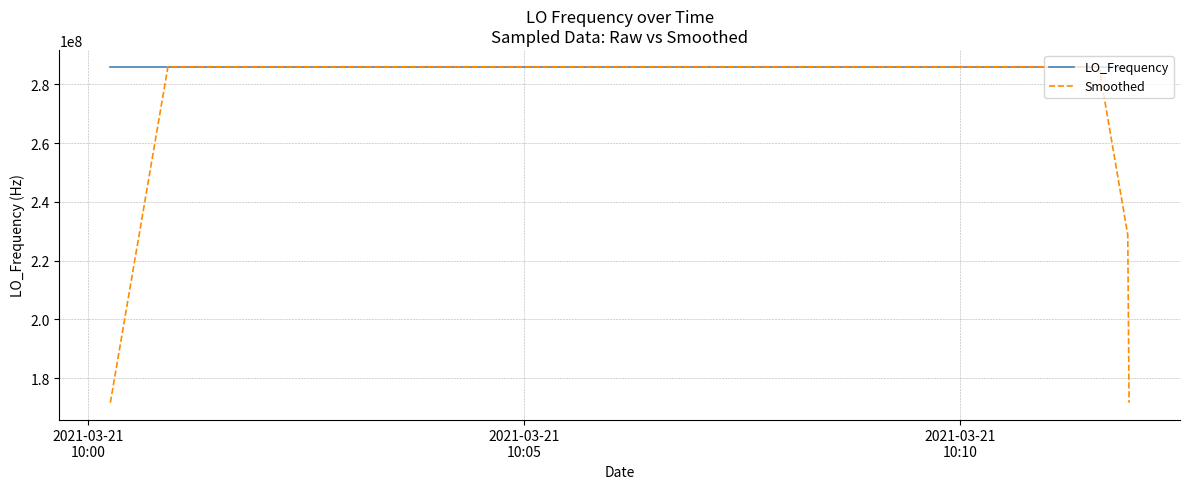

Which series has the largest total across all categories?

LO_Frequency